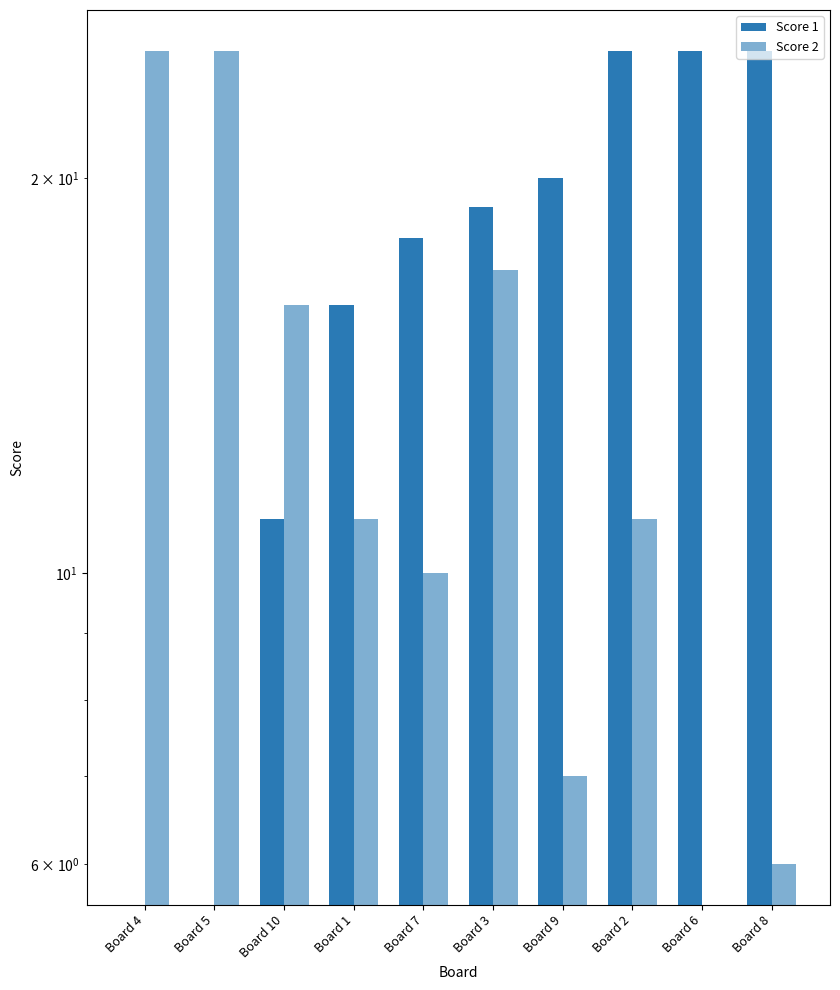

What is the average value of the Score 2 series?

13